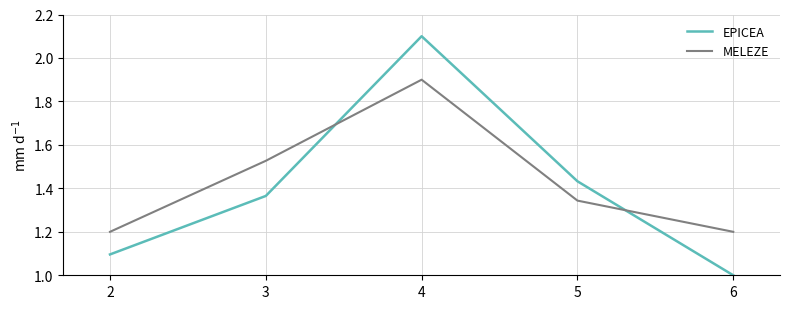

True or false: MELEZE has a value of 0.6 at 6.

False